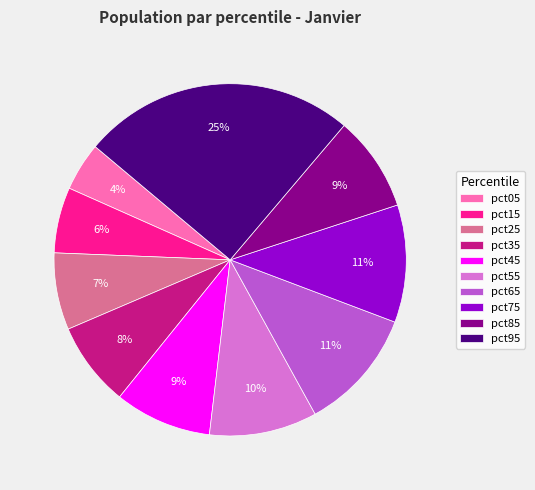

To the nearest percent, what is the difference between the pct05 and pct25 slice percentages?

3%